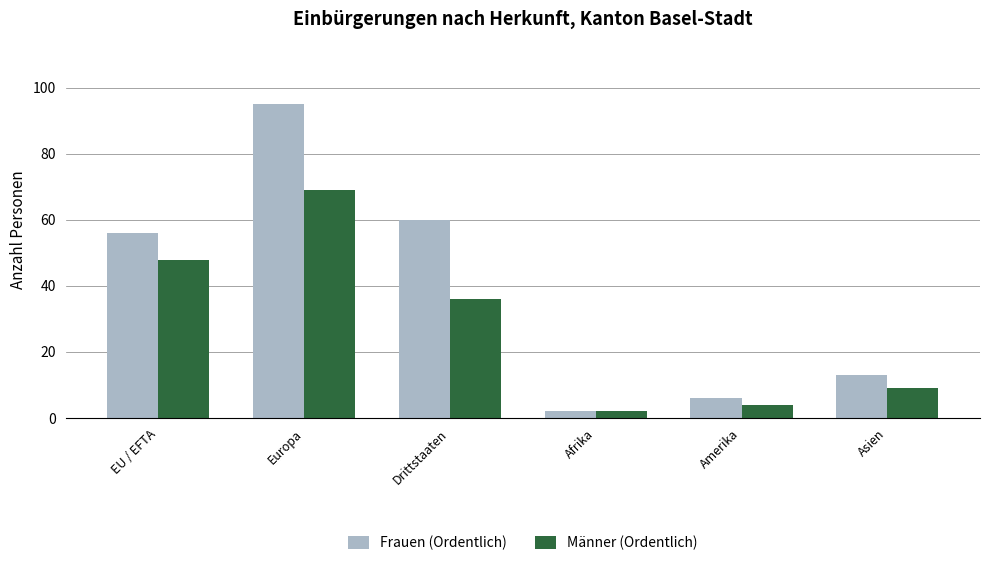

The Männer (Ordentlich) series shows 85 at EU / EFTA. True or false?

False